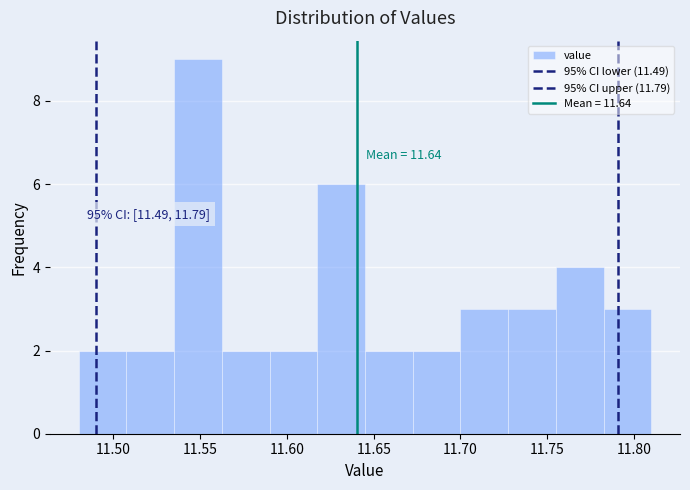

Over which range of the x-axis is the bar tallest?

11.535 to 11.565